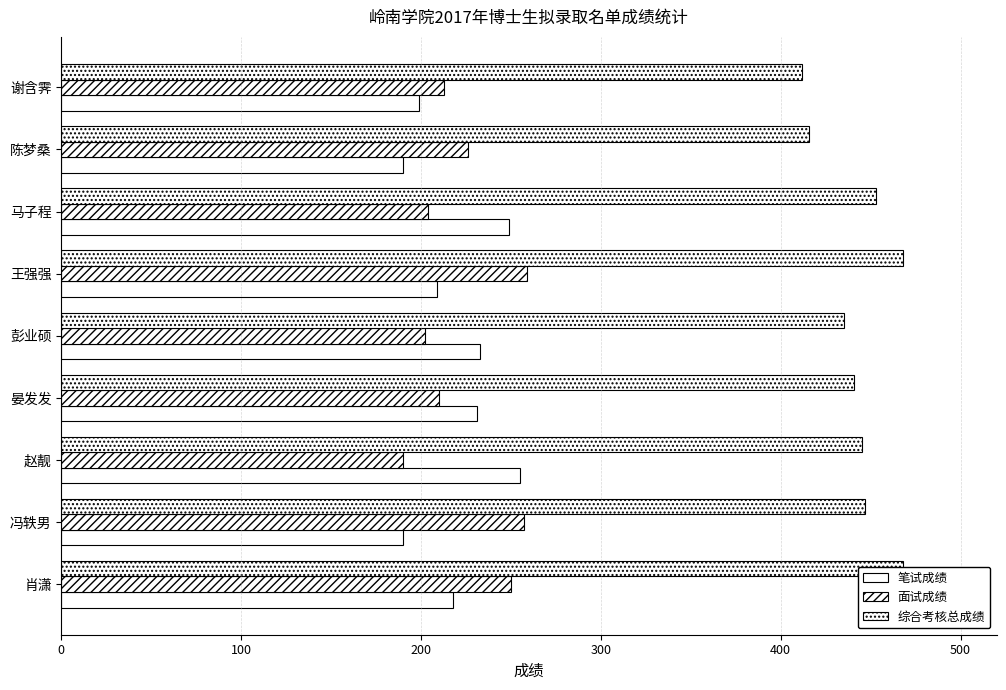

What is the sum of all 面试成绩 values?

2011